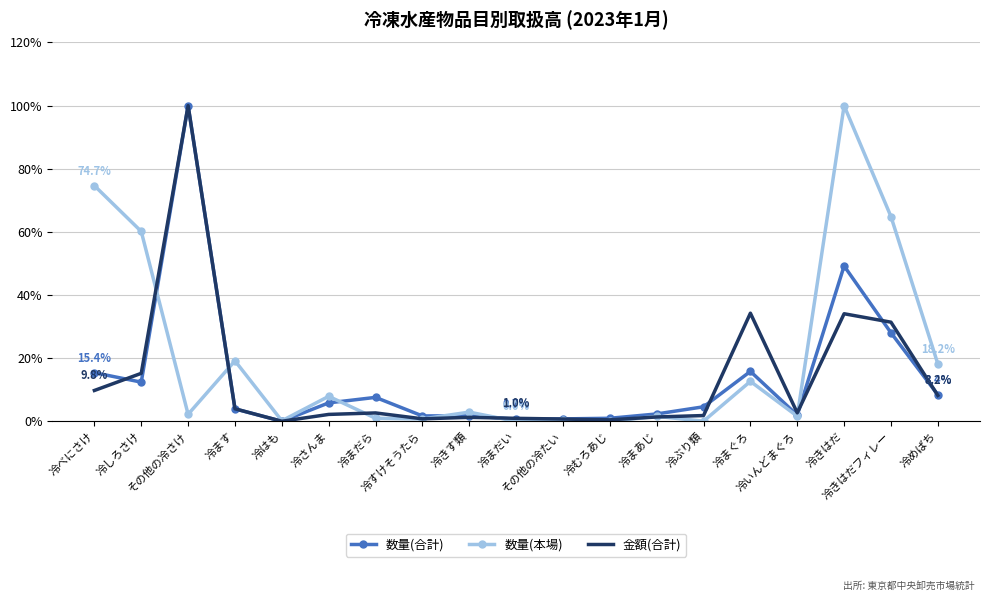

In 金額(合計), how many points are lower than both neighbors (excluding endpoints)?

4